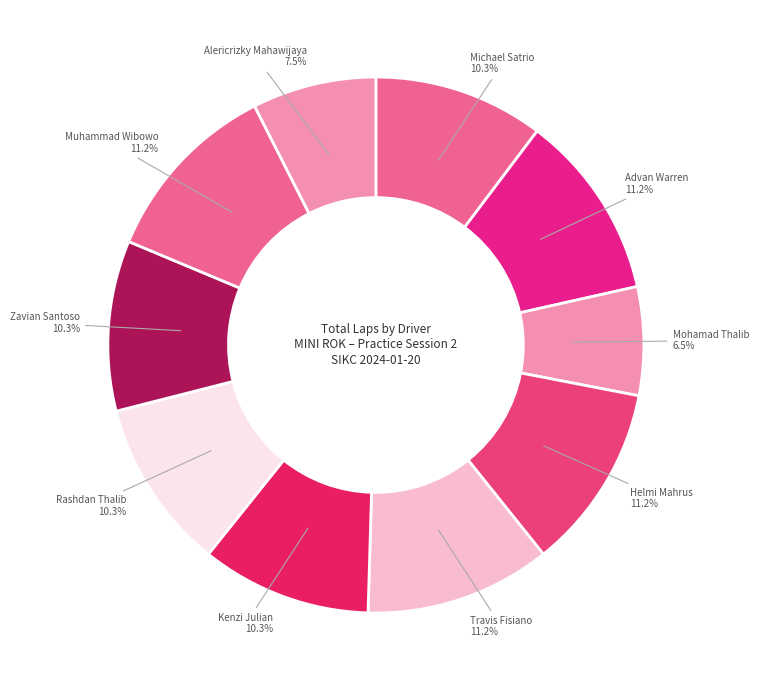

To the nearest percent, what is the difference between the largest and smallest slice percentages?

5%